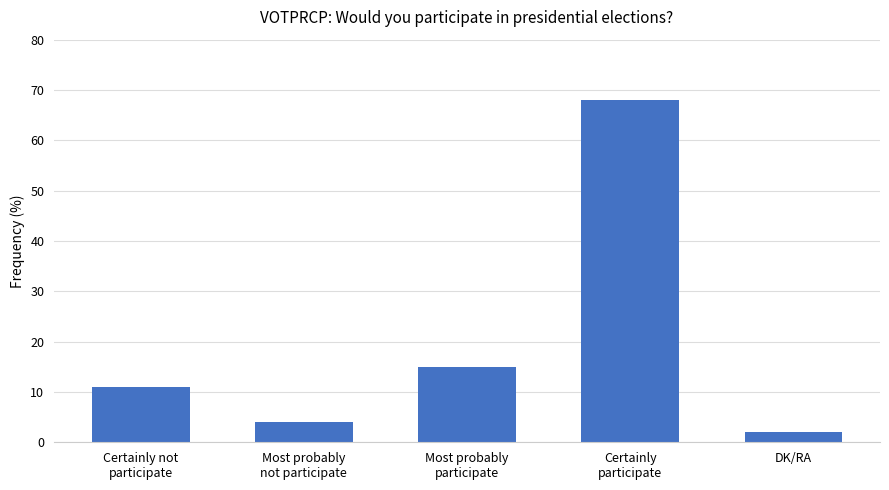

Rank the categories by value from highest to lowest.

Certainly
participate, Most probably
participate, Certainly not
participate, Most probably
not participate, DK/RA